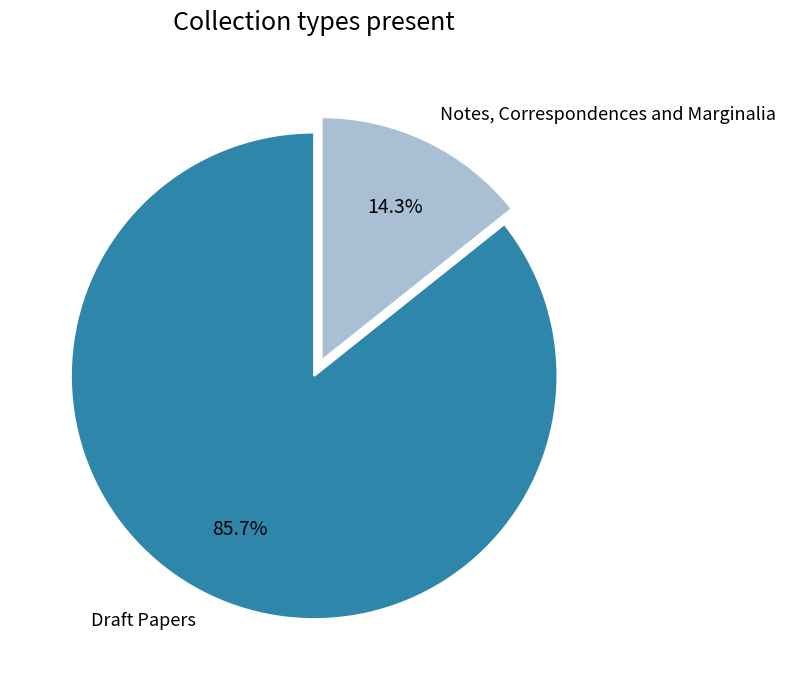

Count the number of slices in the pie.

2